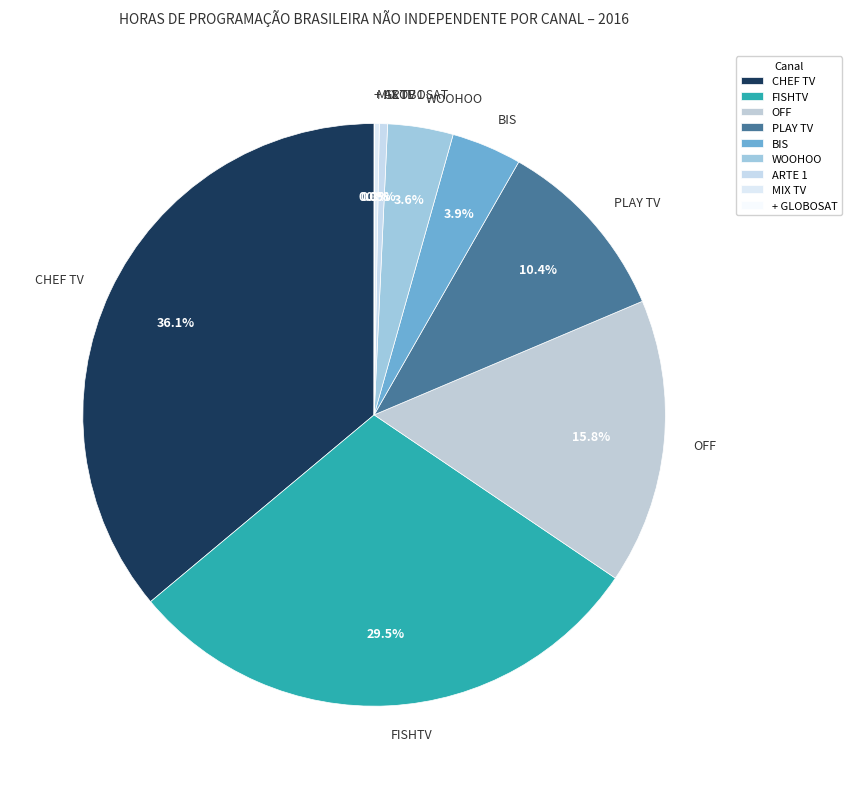

How much of the chart is everything except CHEF TV?

63.9%